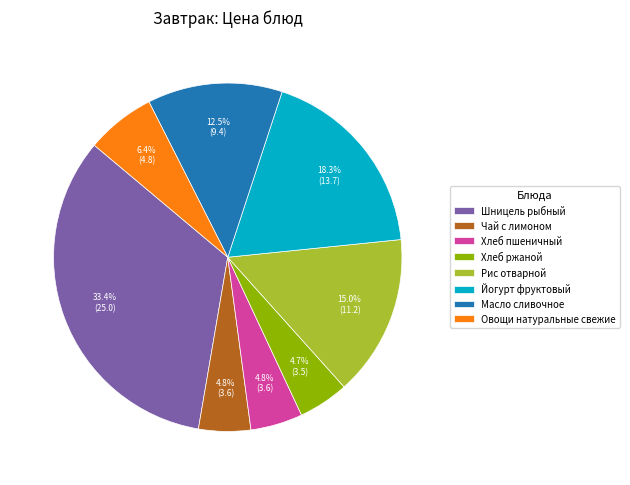

Does Масло сливочное represent more than half of the total?

No